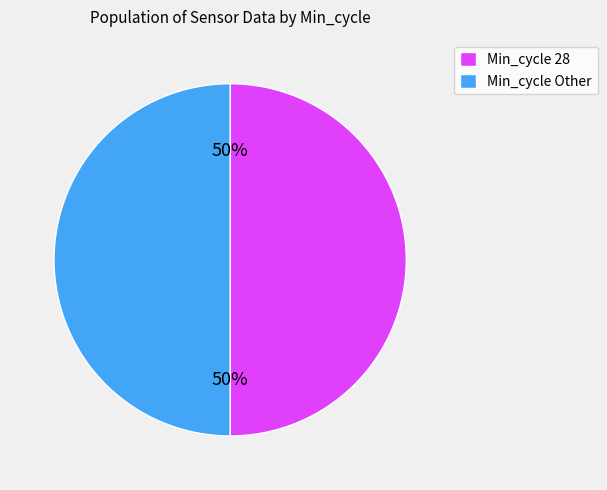

To the nearest percent, what is the average slice percentage?

50%